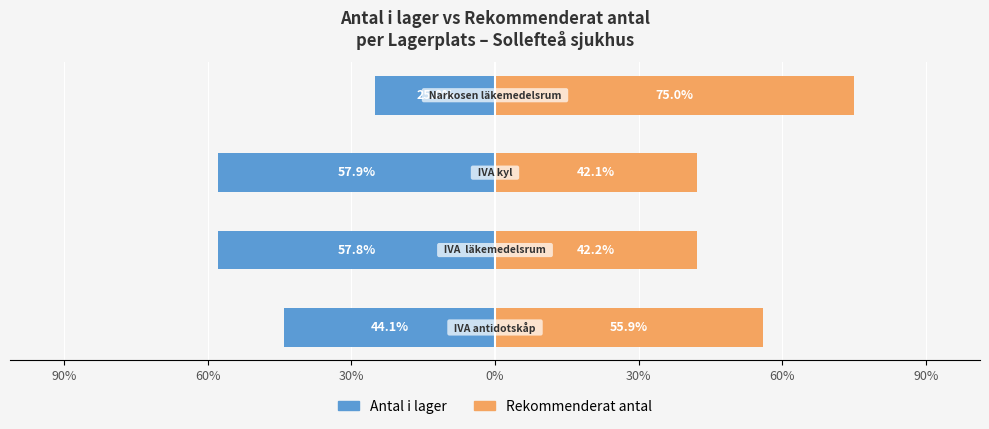

Which series changed the most between 30% and 0%?

Antal i lager